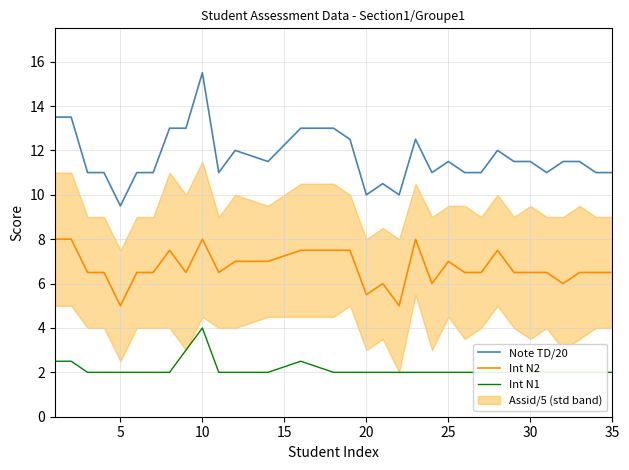

How many interior local peaks does the Int N1 series have?

2